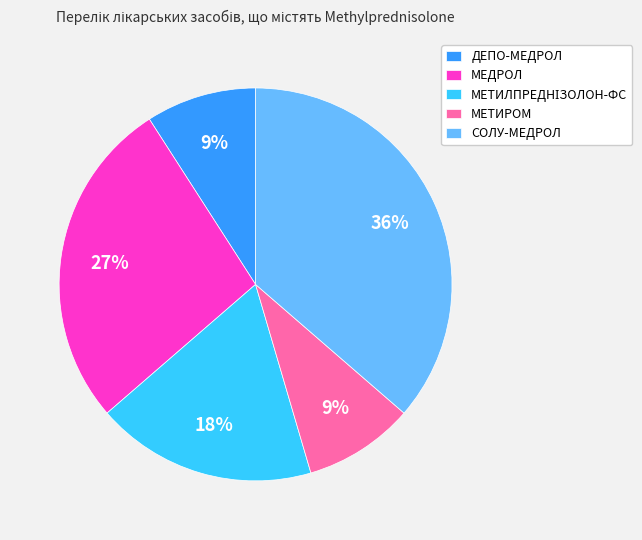

To the nearest percent, what is the combined percentage of ДЕПО-МЕДРОЛ and МЕТИРОМ?

18%